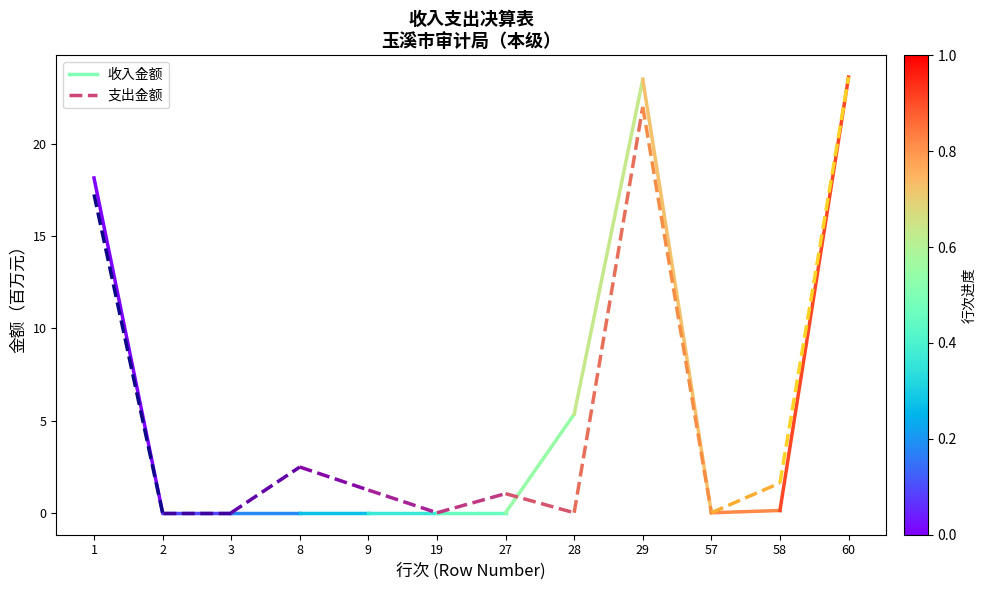

Where does the 收入金额 series first go above 18?

1